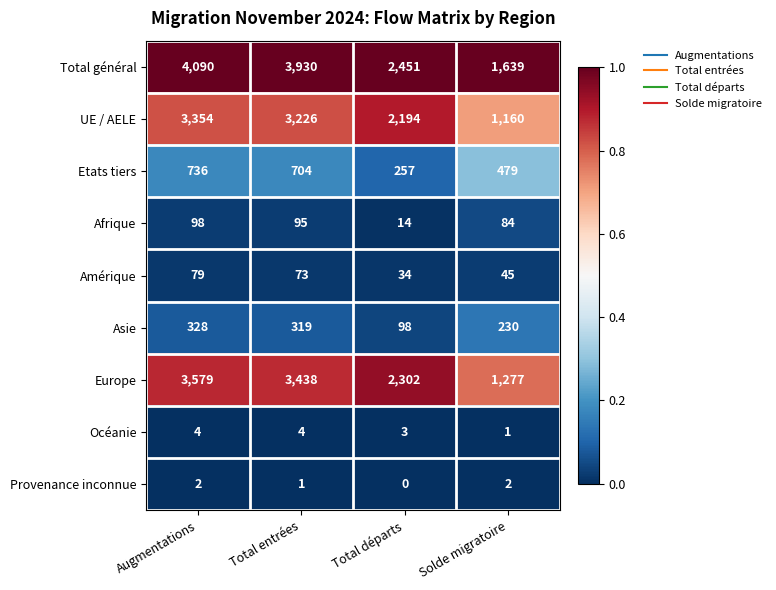

What is the spread (max minus min) of values at Total entrées?

3929